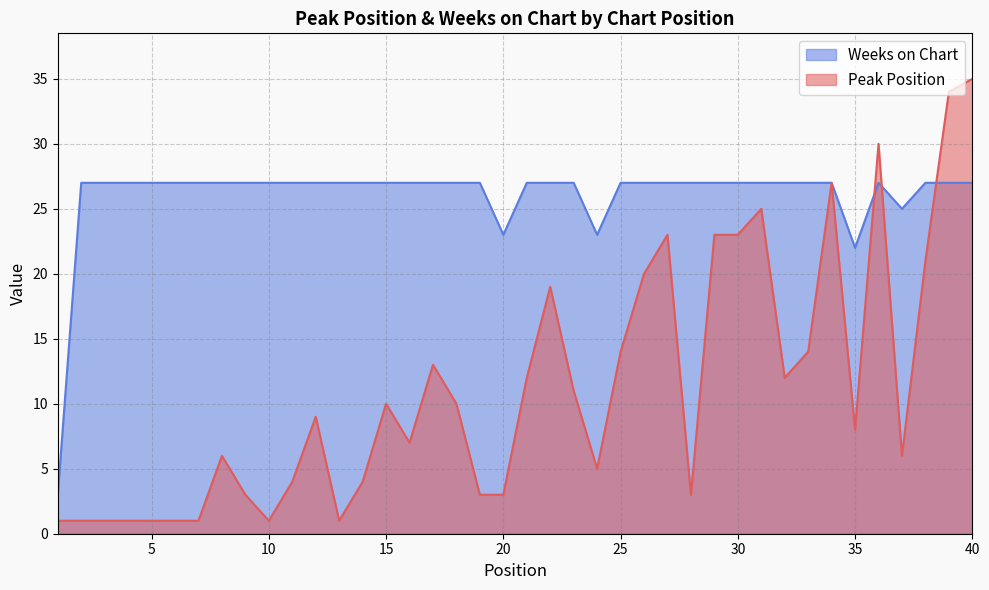

At which label does Peak Position first exceed 9?

15